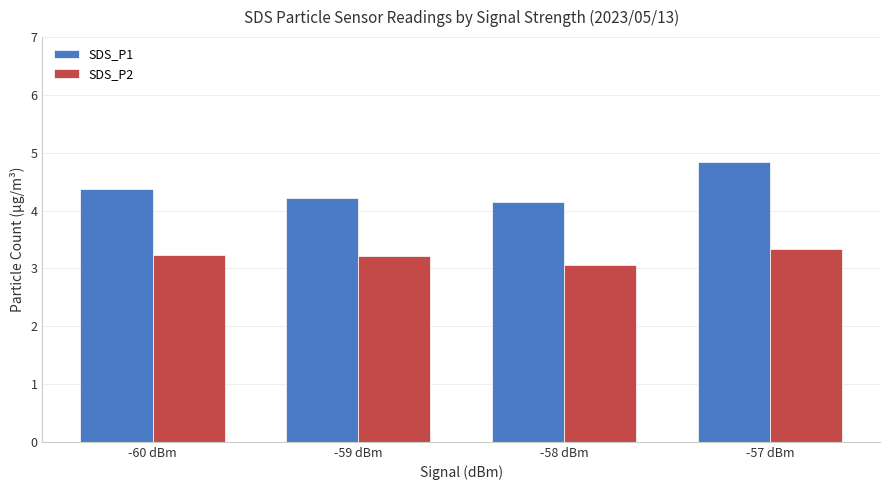

What is the minimum value shown in the chart?

3.1